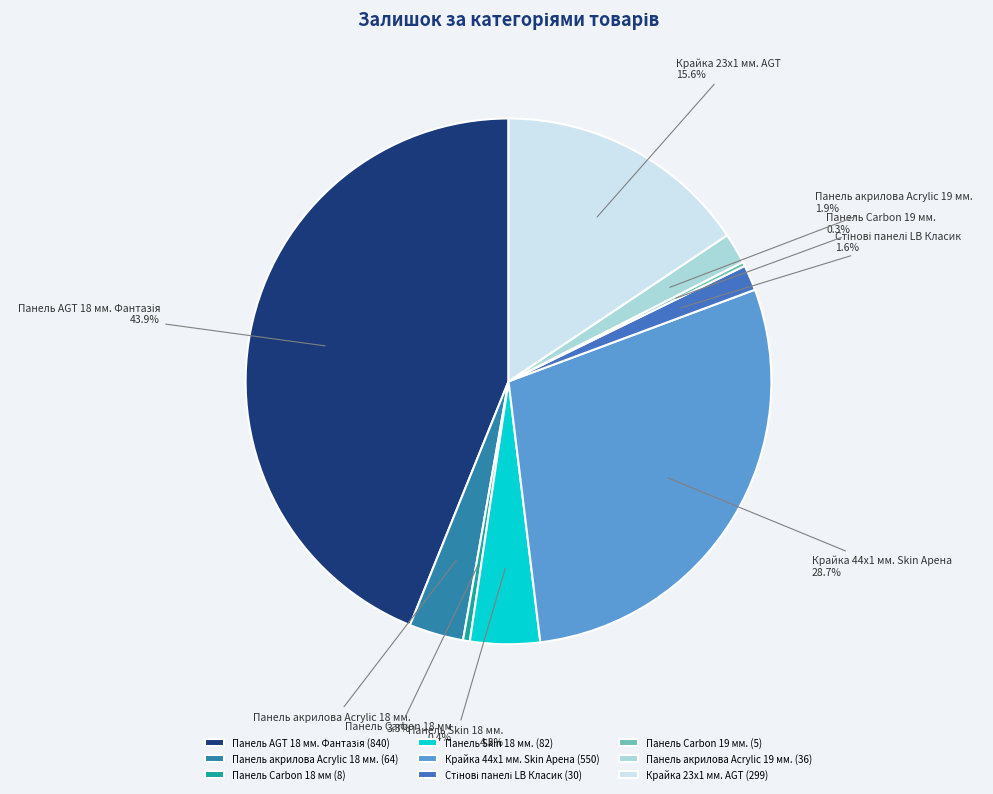

Do Панель Carbon 18 мм and Крайка 44x1 мм. Skin Арена together represent more than half of the pie?

No